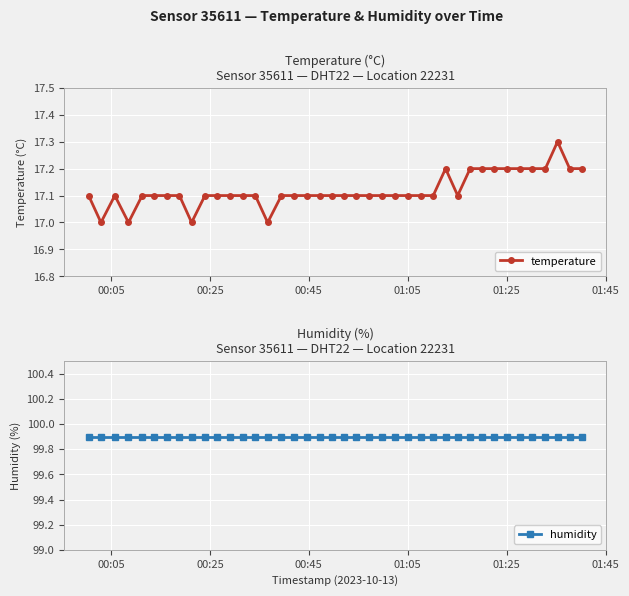

What is the value of the humidity point at the 3rd from the left?

99.9